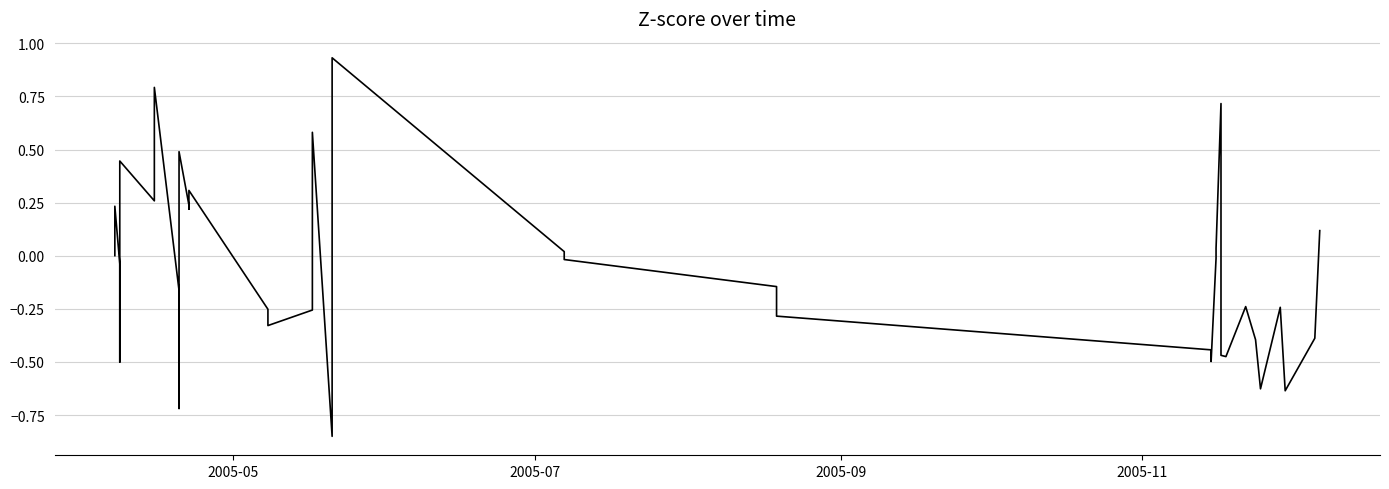

What is the smallest value displayed?

-0.9